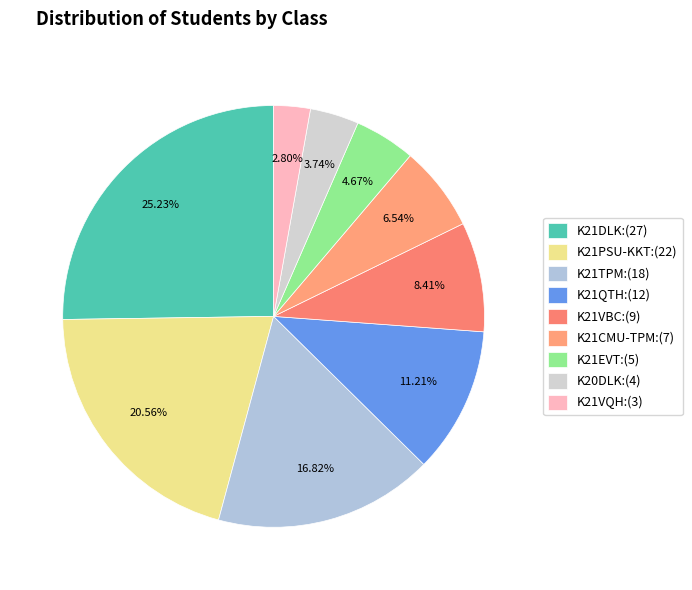

How many slices are in this pie chart?

9